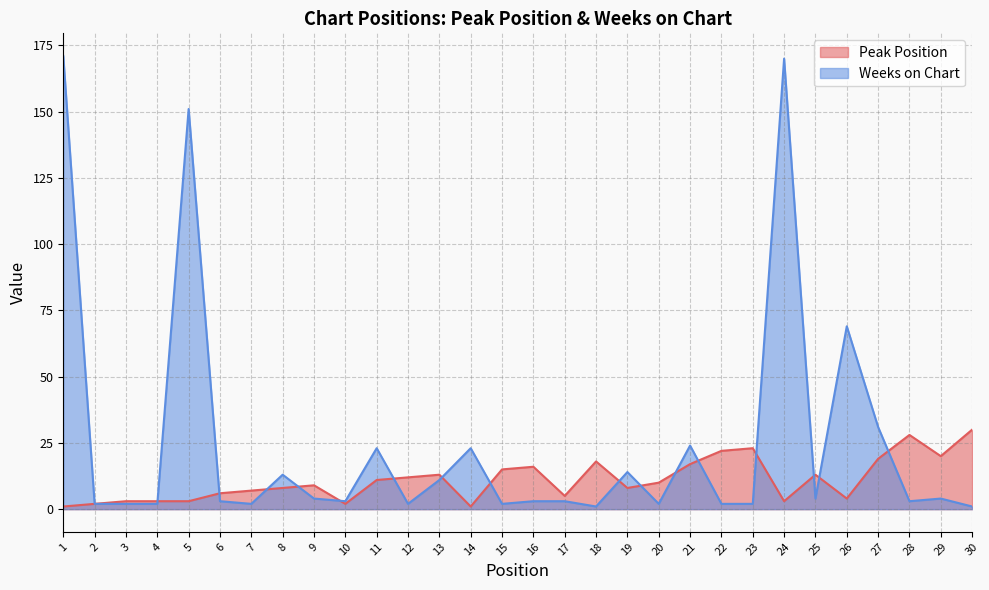

Between 24 and 22, which is larger?

22